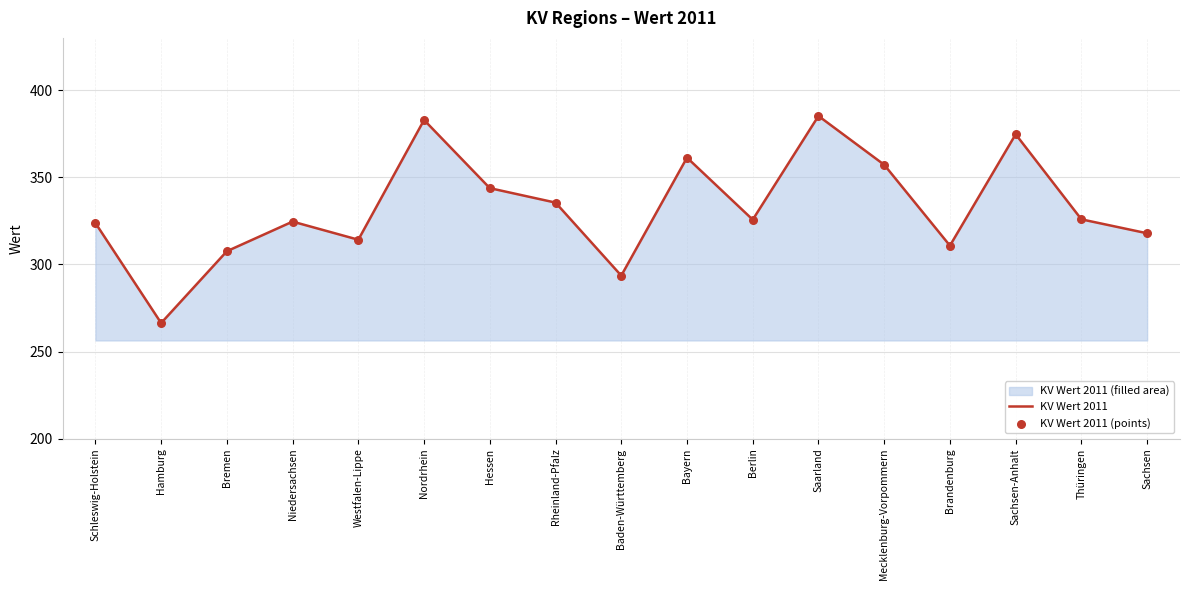

At how many categories does at least one series exceed 361?

4